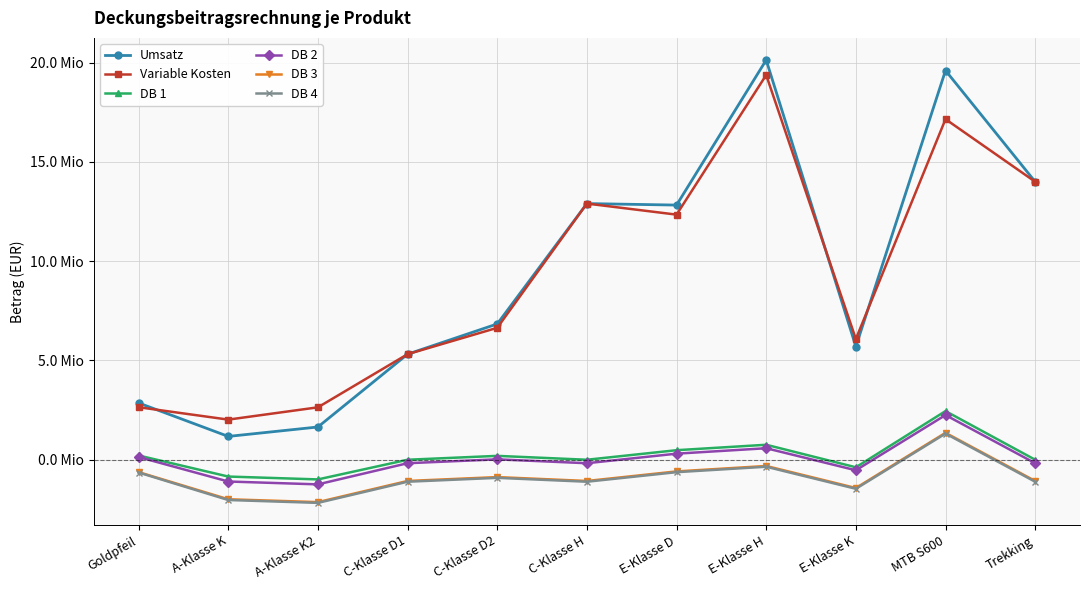

Reading left to right, transcribe all the data shown in this chart.

Umsatz: 2860000	1175000	1650000	5316000	6839000	12900000	12824000	20128000	5700000	19600000	14000000
Variable Kosten: 2645500	2021000	2640000	5316000	6643600	12900000	12343100	19373200	6080000	17150000	14000000
DB 1: 214500	-846000	-990000	0	195400	0	480900	754800	-380000	2450000	0
DB 2: 137000	-1095750	-1239750	-174750	20650	-174750	306150	580050	-529750	2250250	-174750
DB 3: -623000	-1989750	-2133750	-1068750	-873350	-1068750	-587850	-313950	-1423750	1356250	-1068750
DB 4: -643000	-2027750	-2171750	-1106750	-911350	-1106750	-625850	-351950	-1461750	1318250	-1106750